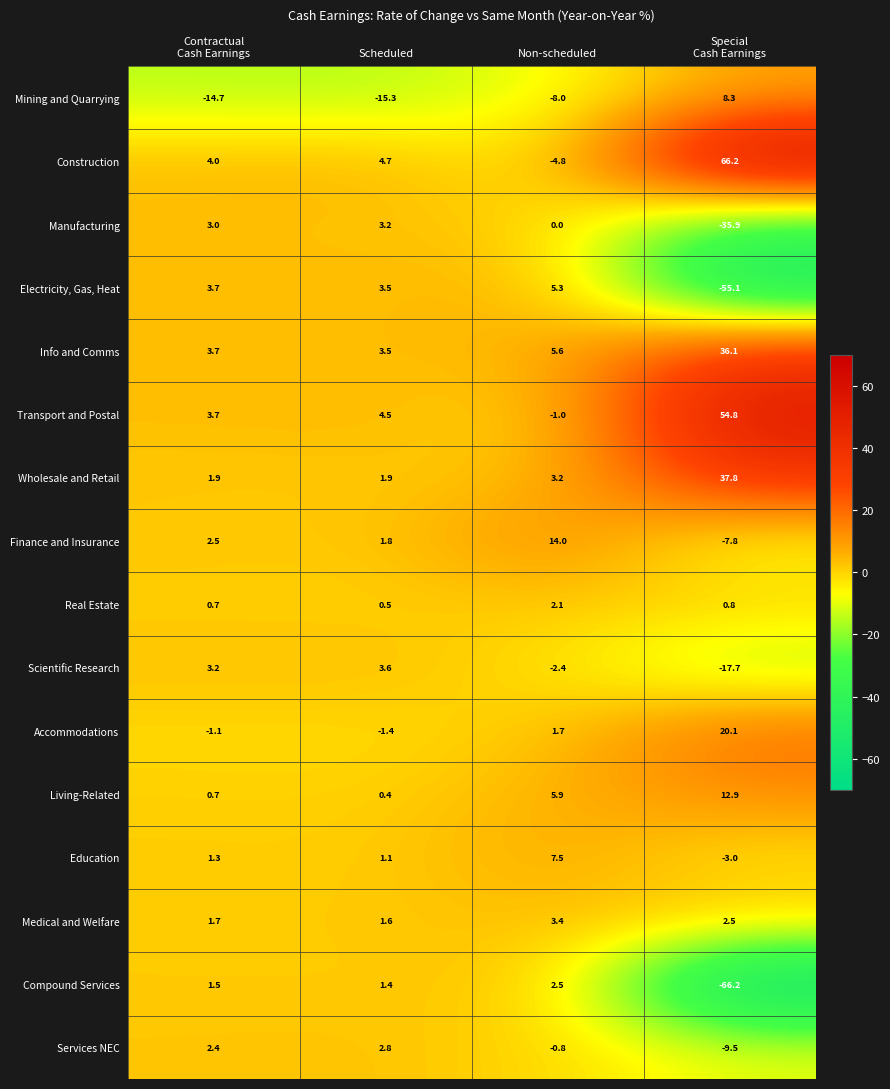

List the series in order of their peak value, highest first.

Construction, Transport and Postal, Wholesale and Retail, Info and Comms, Accommodations, Finance and Insurance, Living-Related, Mining and Quarrying, Education, Electricity, Gas, Heat, Scientific Research, Medical and Welfare, Manufacturing, Services NEC, Compound Services, Real Estate